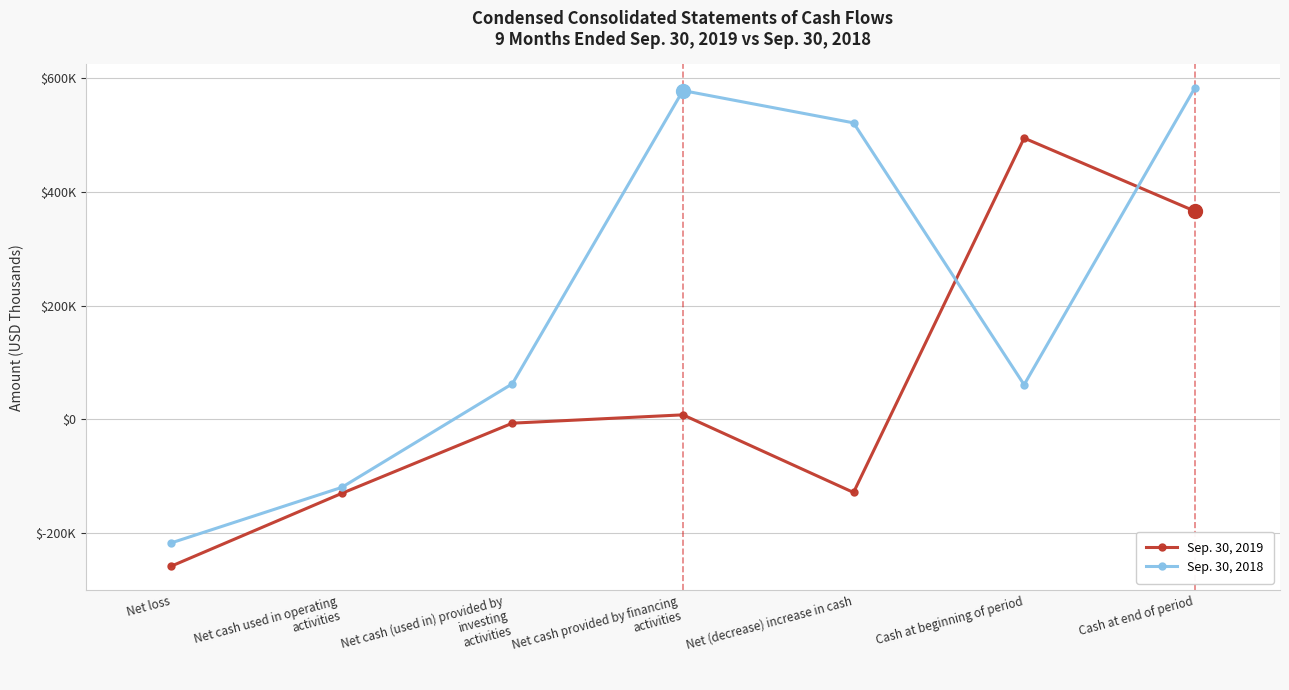

What are all the series names shown in the legend?

Sep. 30, 2019, Sep. 30, 2018